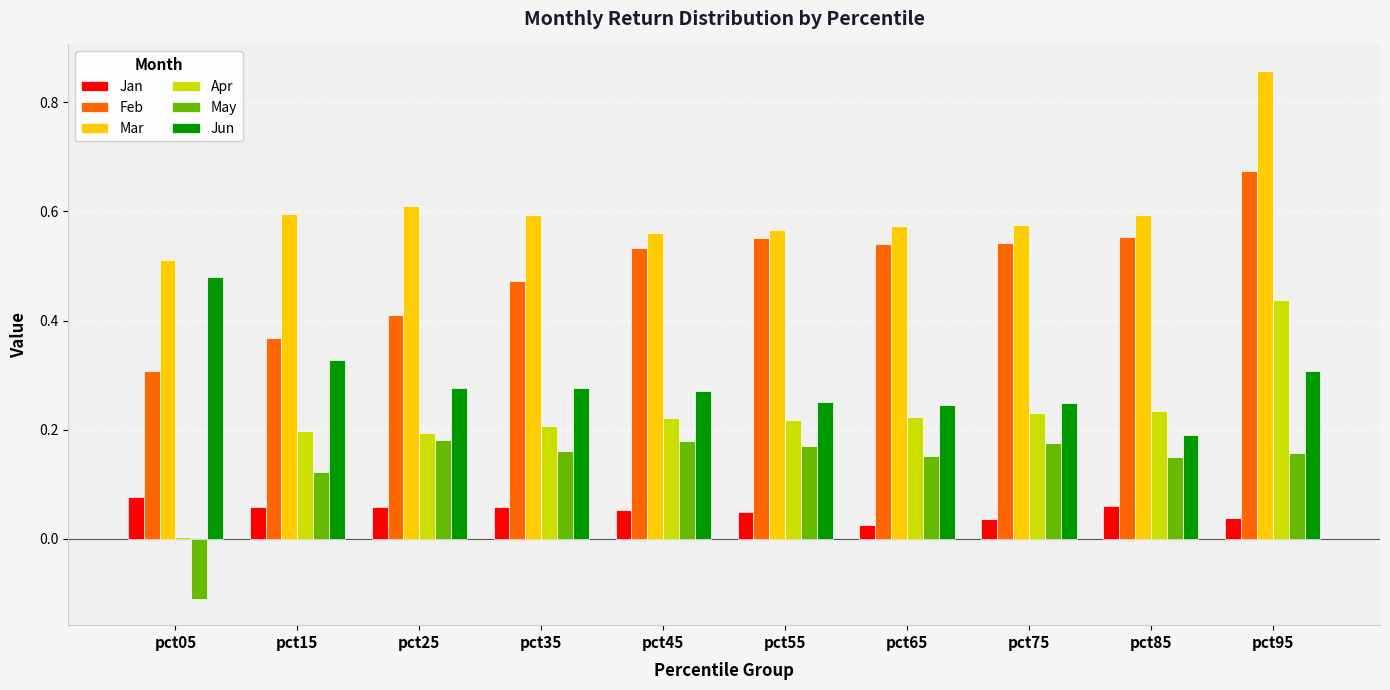

The Jan series shows 0.0 at pct65. True or false?

True